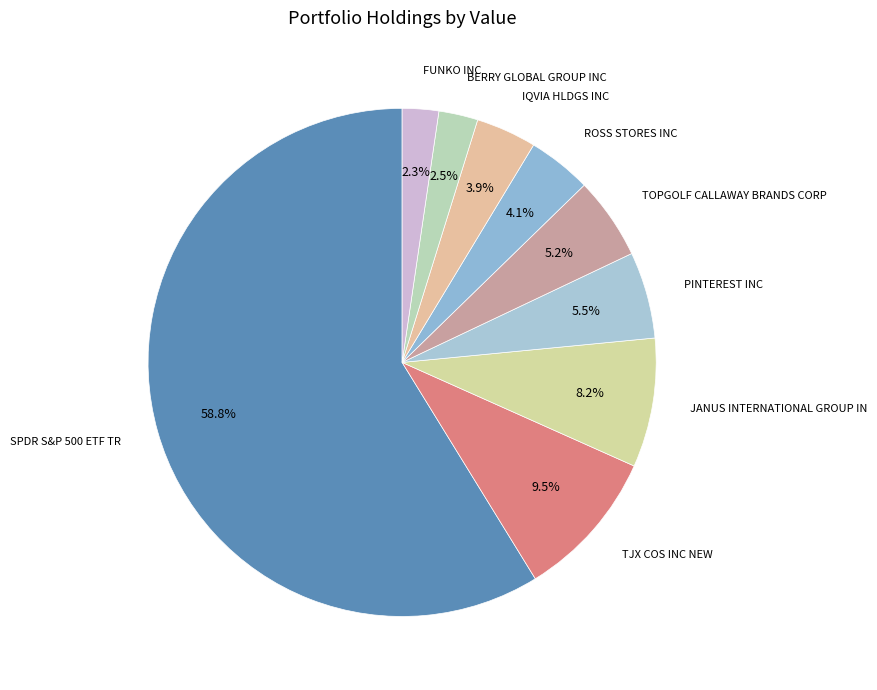

How many slices are in this pie chart?

9